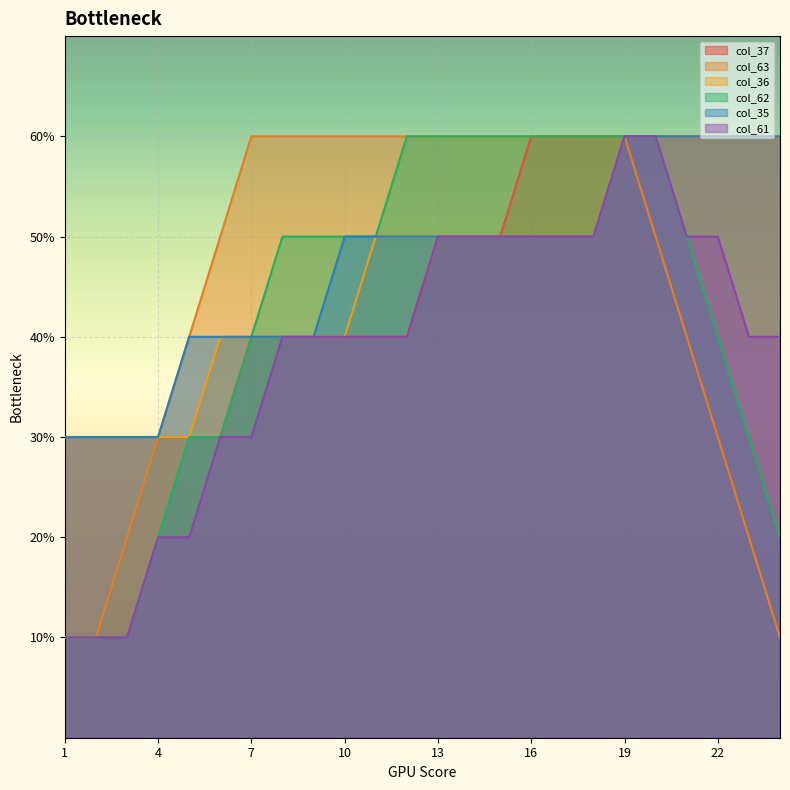

Which series has the widest spread of values?

col_63